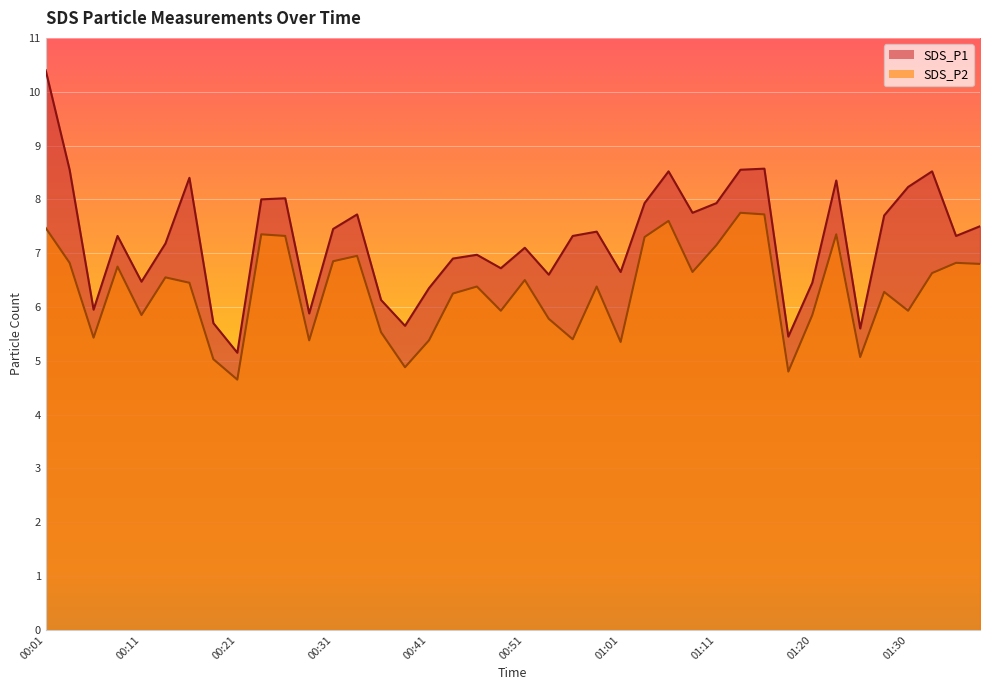

List the series in order of their overall mean, lowest first.

SDS_P2, SDS_P1